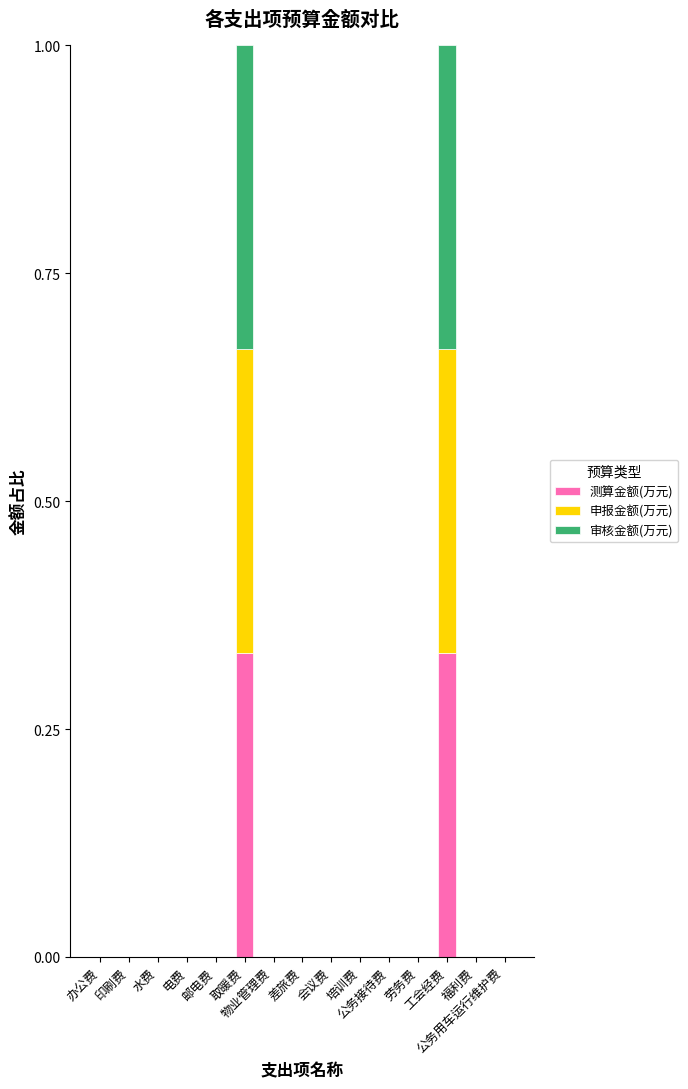

Which series has the largest total across all categories?

测算金额(万元)